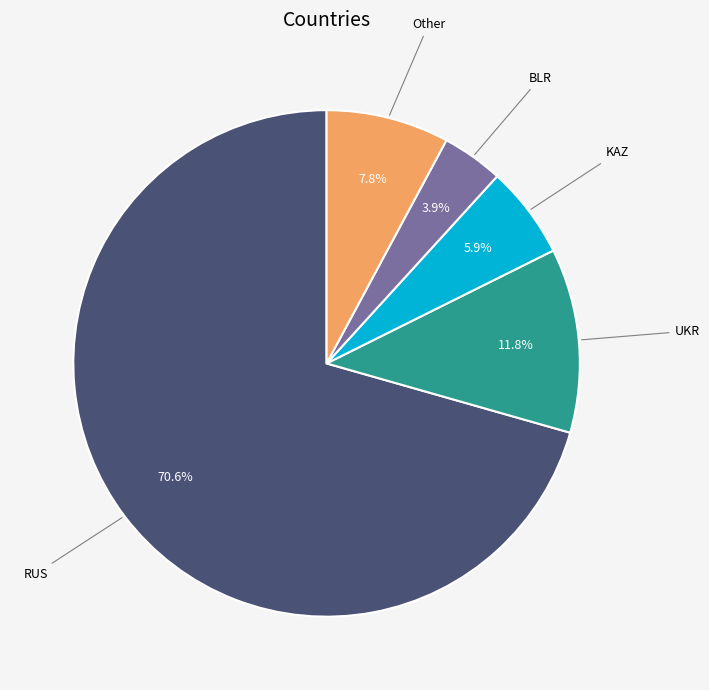

How many slices are in this pie chart?

5